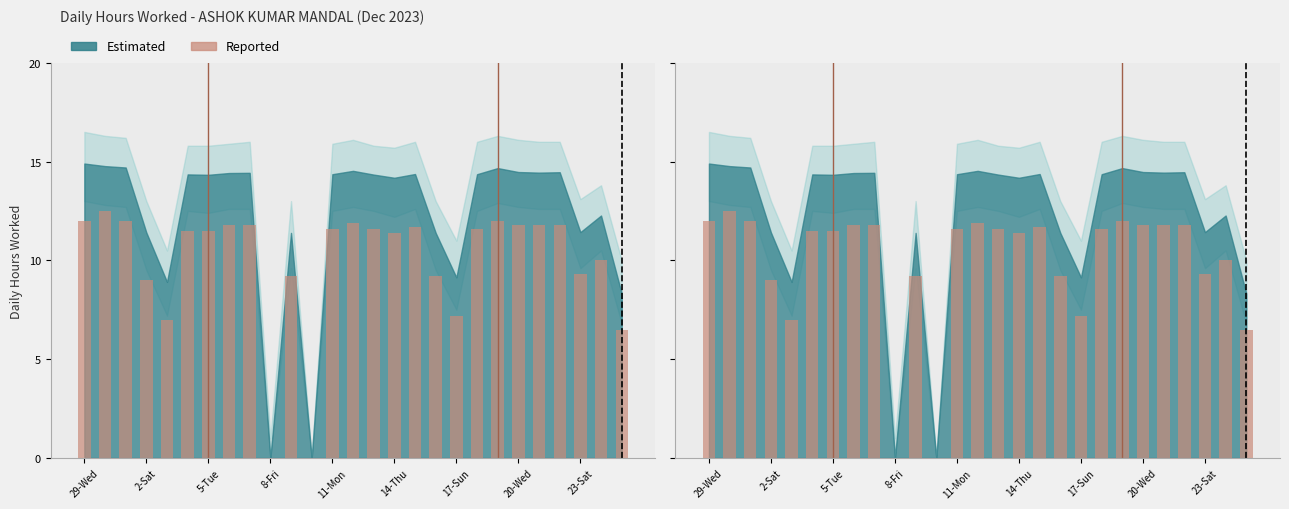

Where is the data nearest to the value 6?

26